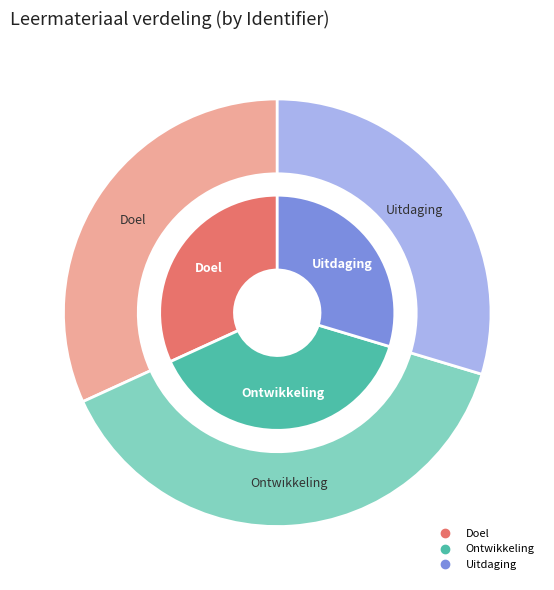

Combined, do 0 and 2 account for over 50%?

Yes